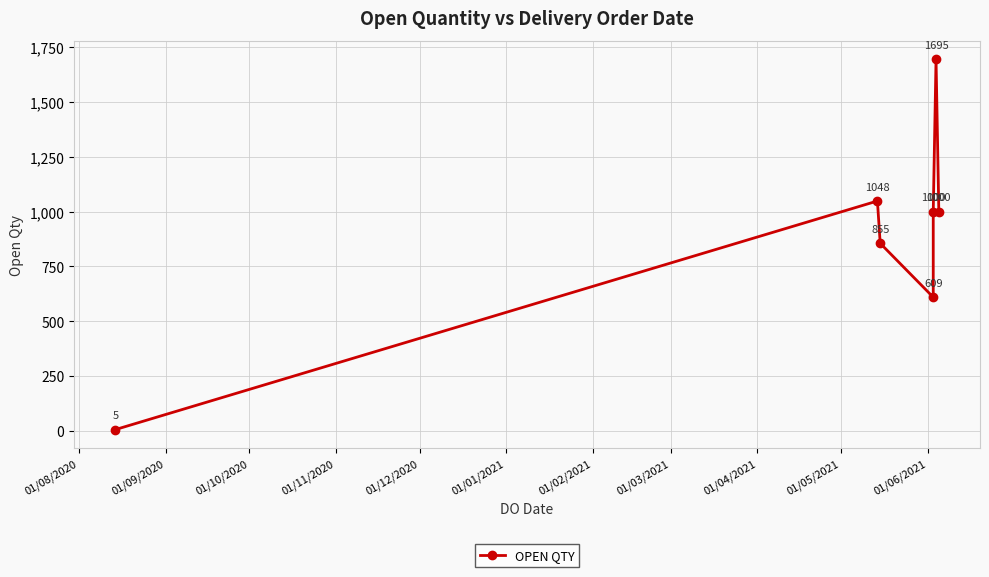

How many values exceed 1000?

2